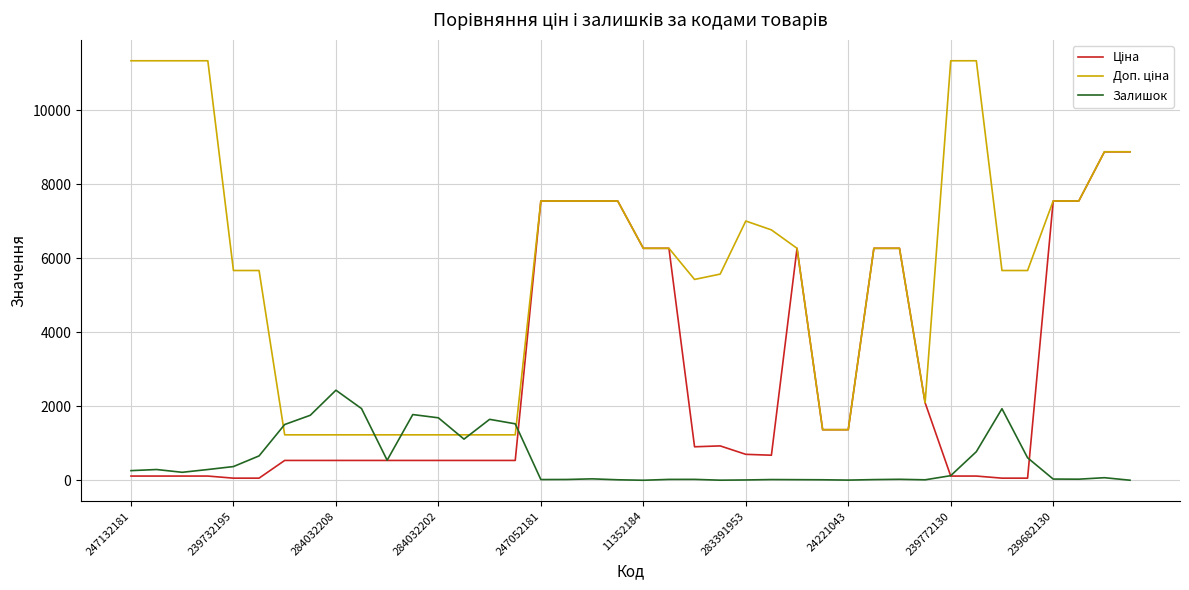

What is the maximum value shown in the chart?

11334.0